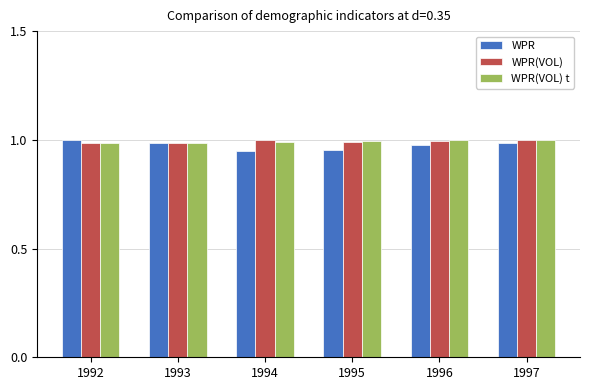

What is the sum of all WPR(VOL) t values?

6.0